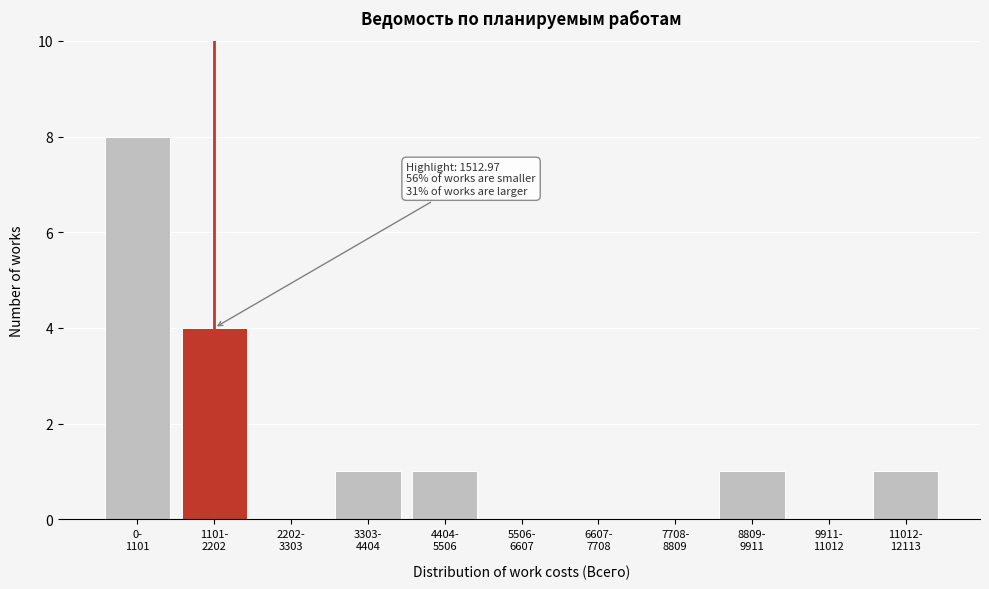

What is the greatest value displayed?

8